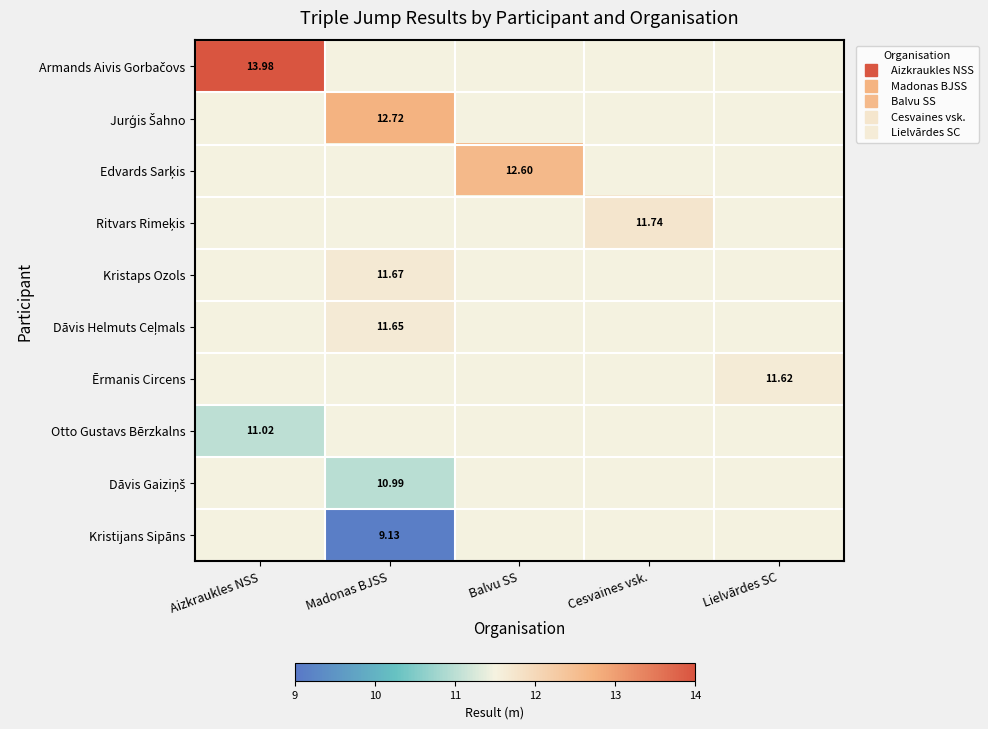

Which category has the highest value across all series?

Aizkraukles NSS